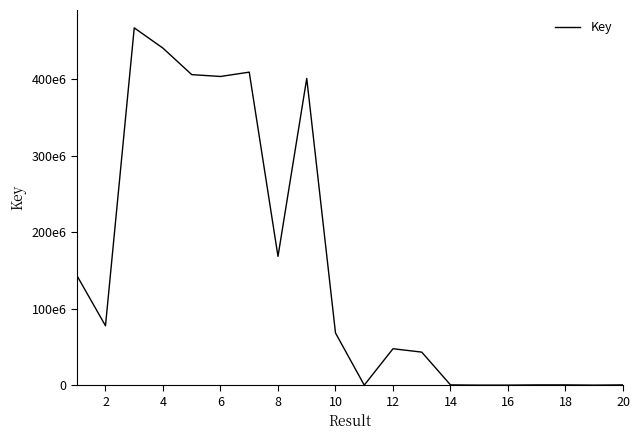

What is the maximum value shown in the chart?

467523652